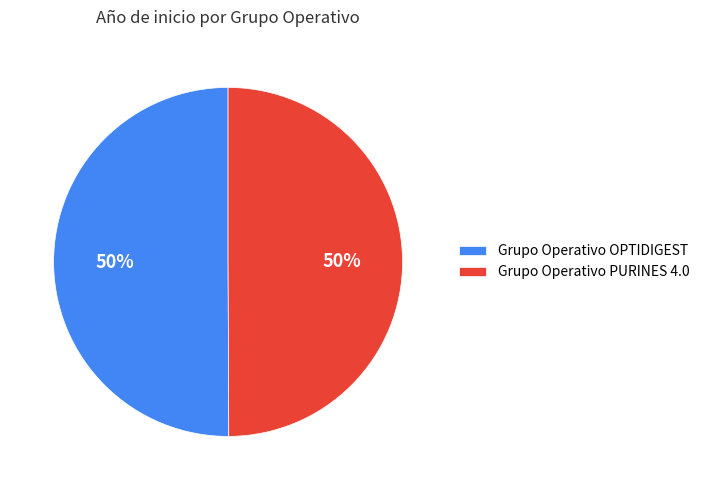

To the nearest percent, what is the combined percentage of Grupo Operativo PURINES 4.0 and Grupo Operativo OPTIDIGEST?

100%